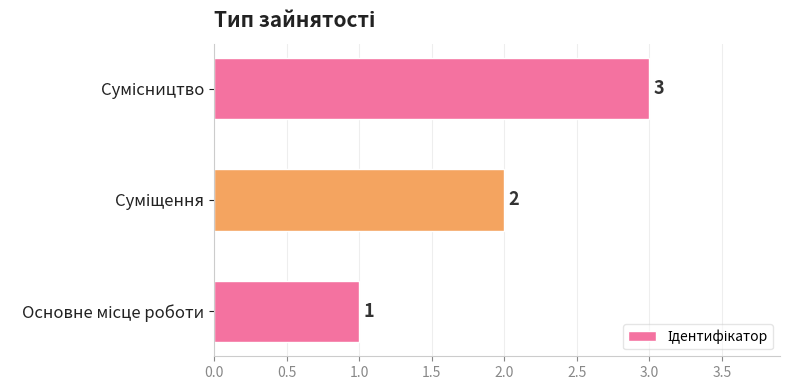

How many values are between 1 and 3?

3